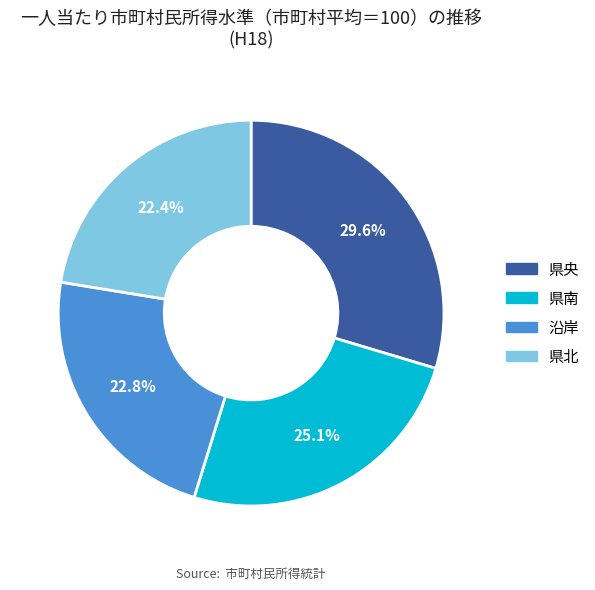

What is the total percentage of 県央 and 県南?

54.8%